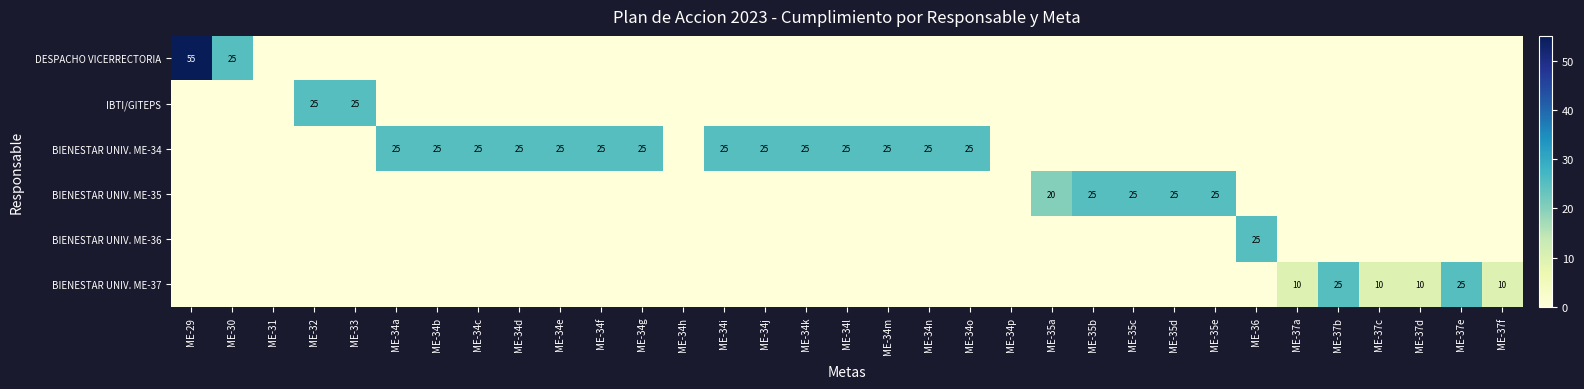

What is the total value across all series at ME-30?

25